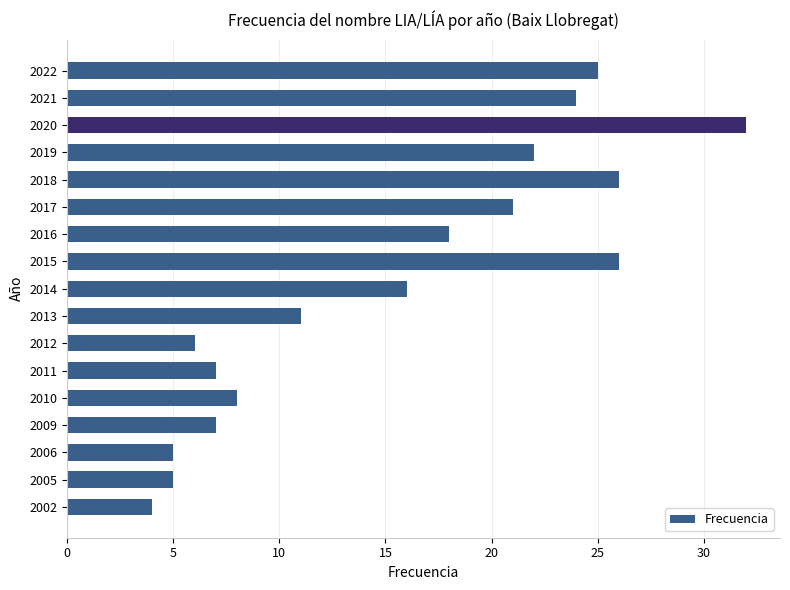

Does the chart contain any negative values?

No